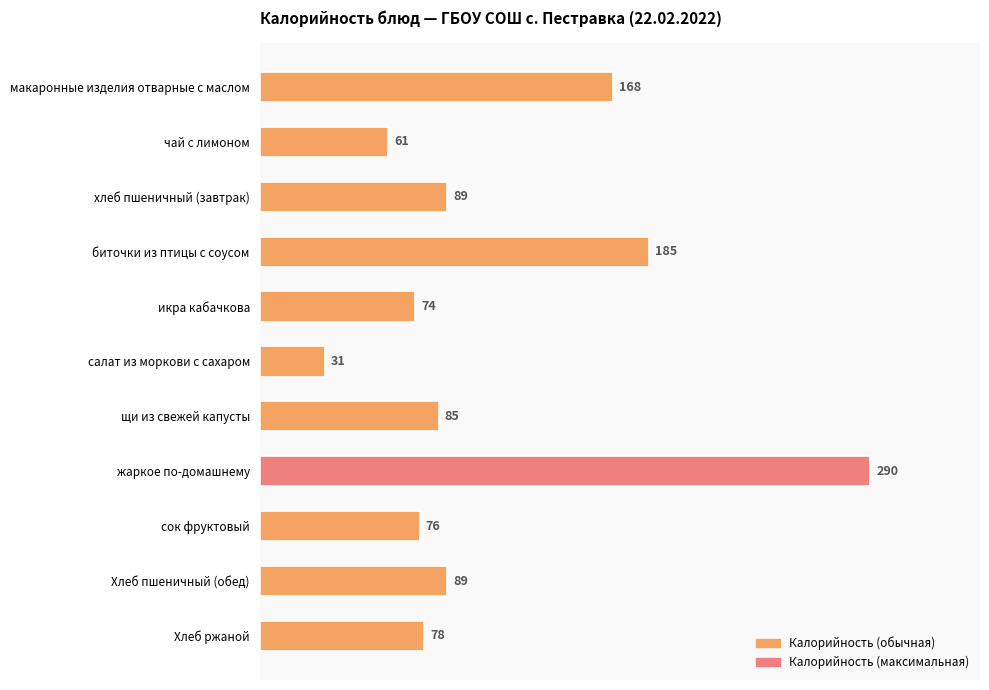

Reading bottom to top, list all the values displayed in this chart.

78	89	76	290	85	31	74	185	89	61	168